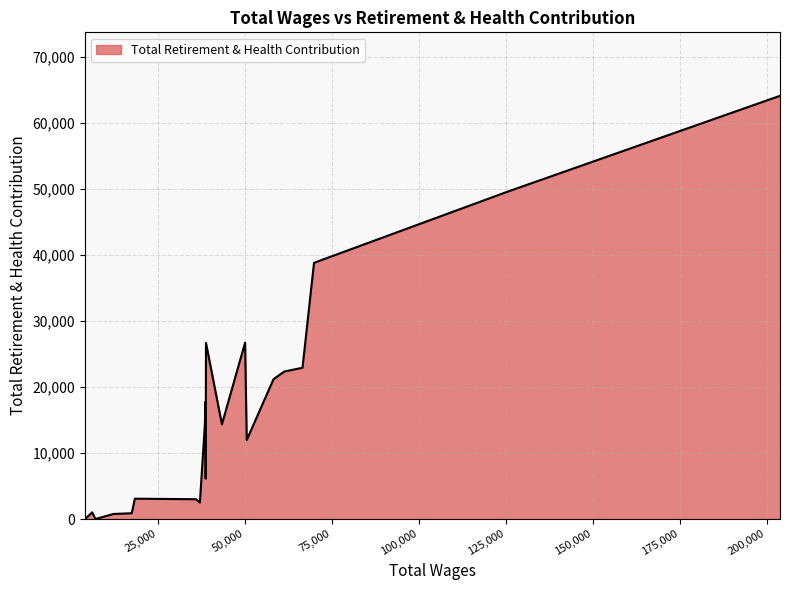

What is the maximum value shown in the chart?

64056